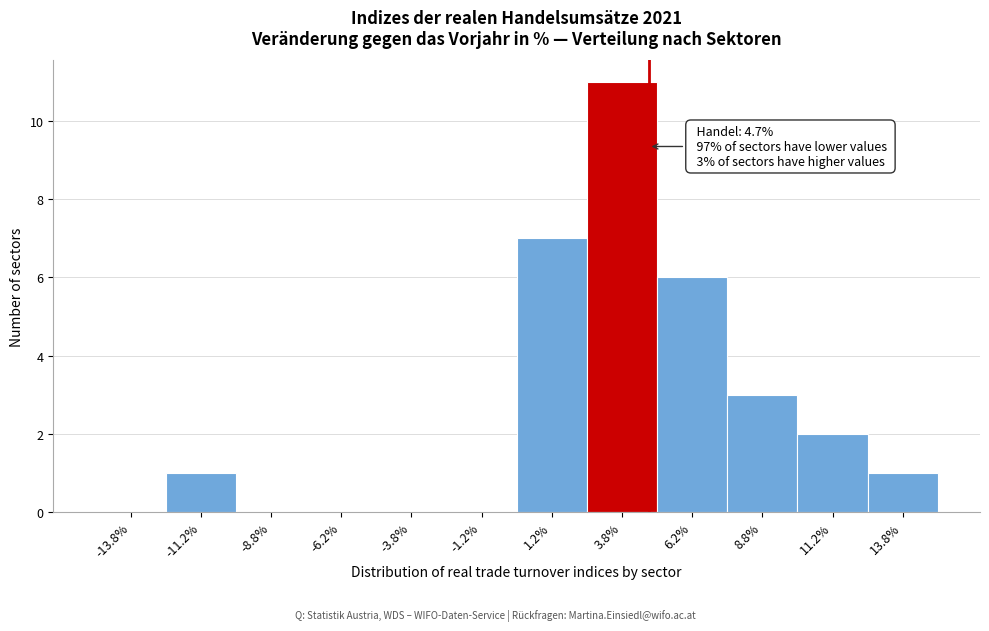

Over which range of the x-axis is the bar tallest?

2.5 to 5.0